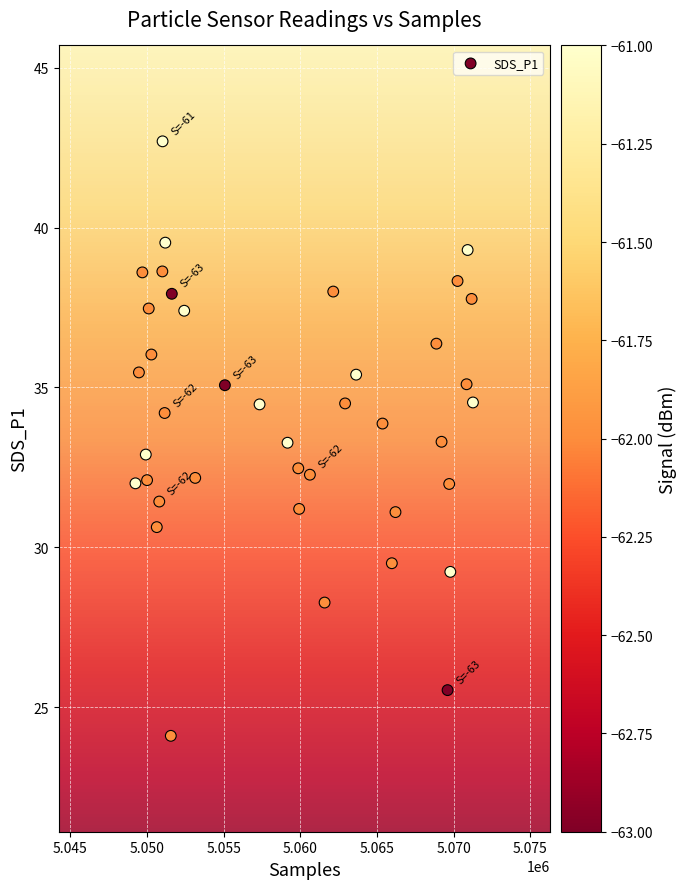

What is the range of X values (max minus min)?

22013.0